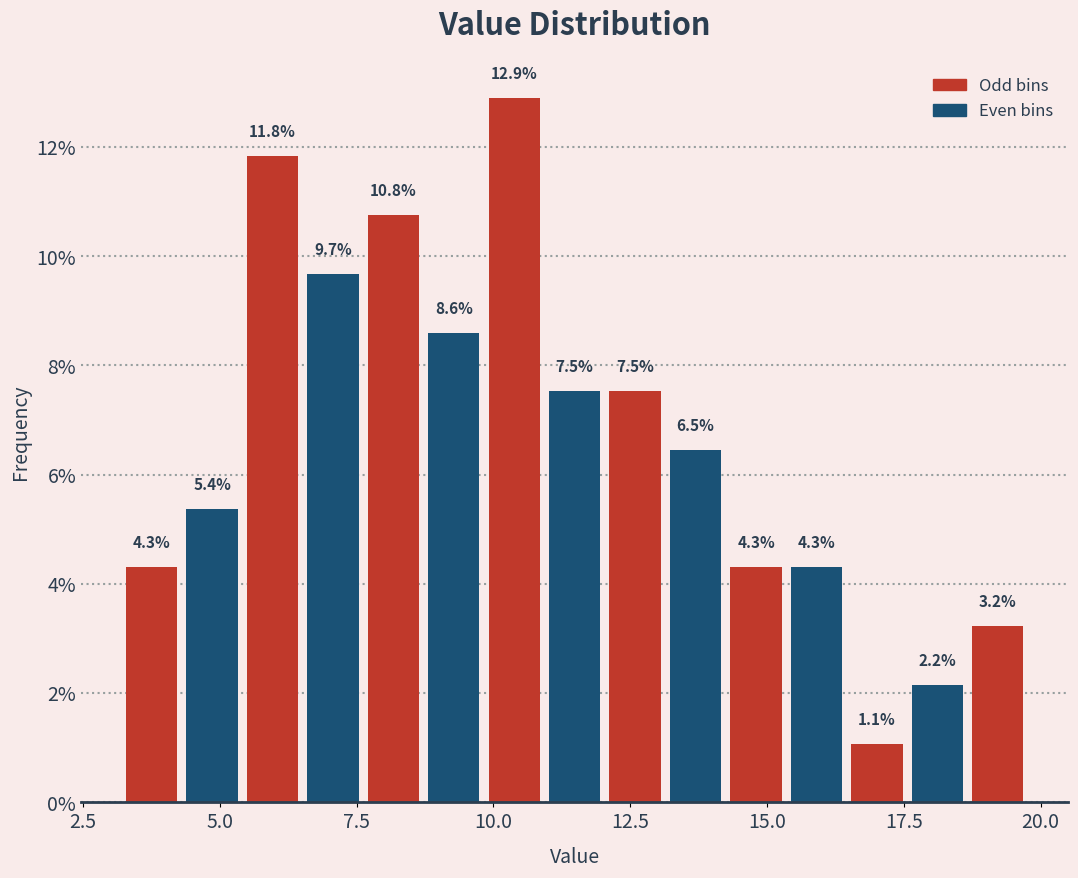

Read against the x-axis, roughly where is the centre of the tallest bar?

10.5